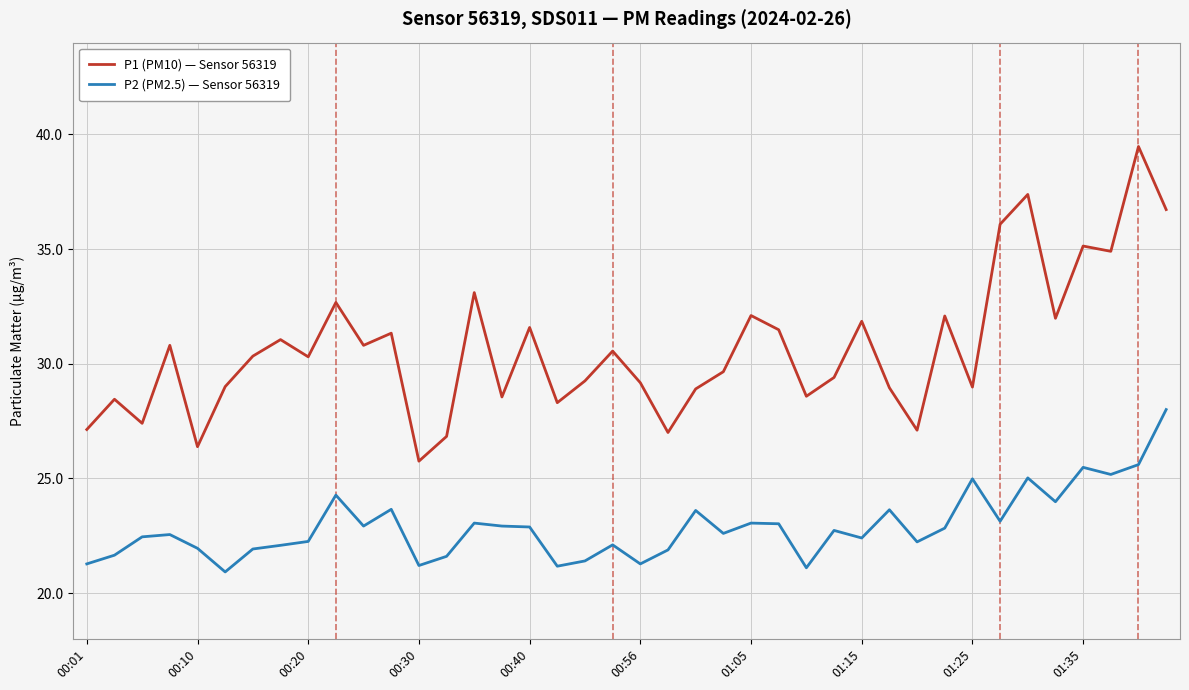

How many interior local valleys does the P1 (PM10) — Sensor 56319 series have?

13